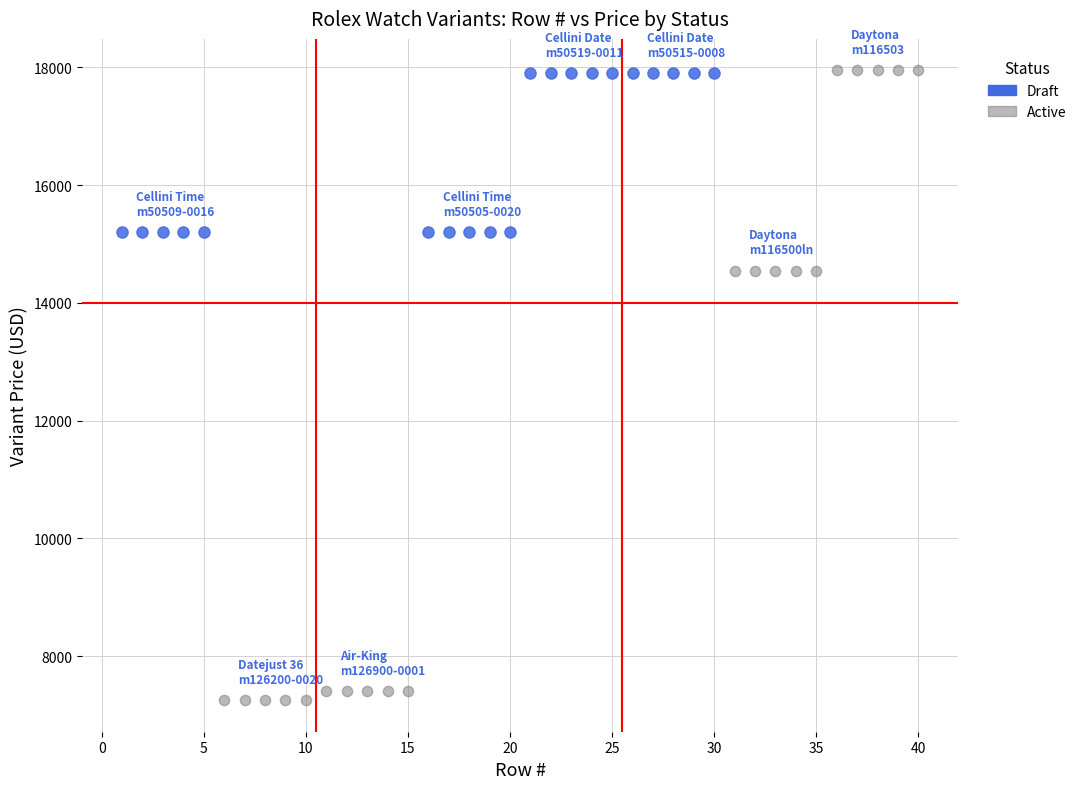

Which series contains the lowest Y value?

Active